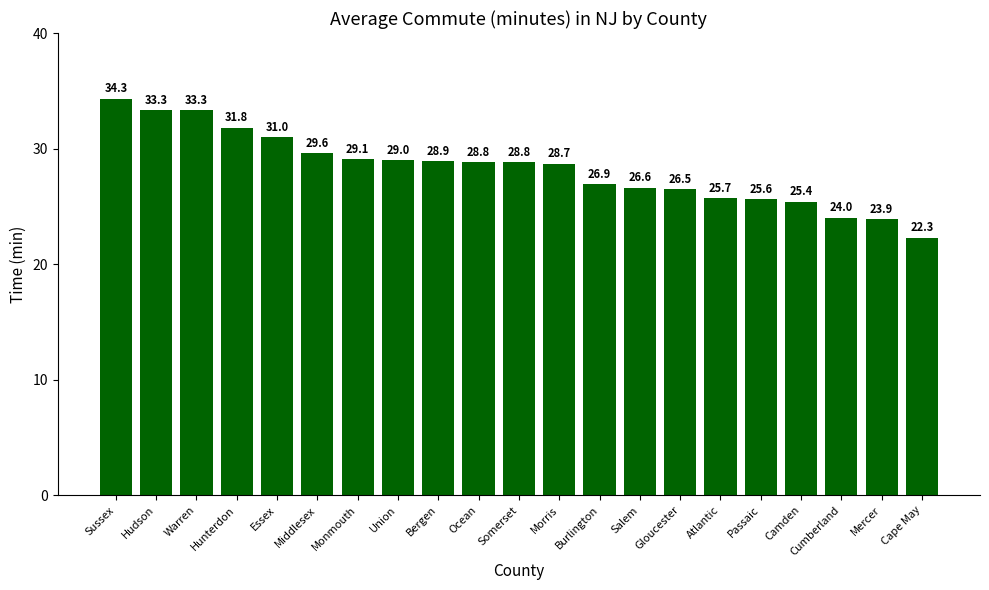

What is the difference between the second highest and minimum values?

11.0